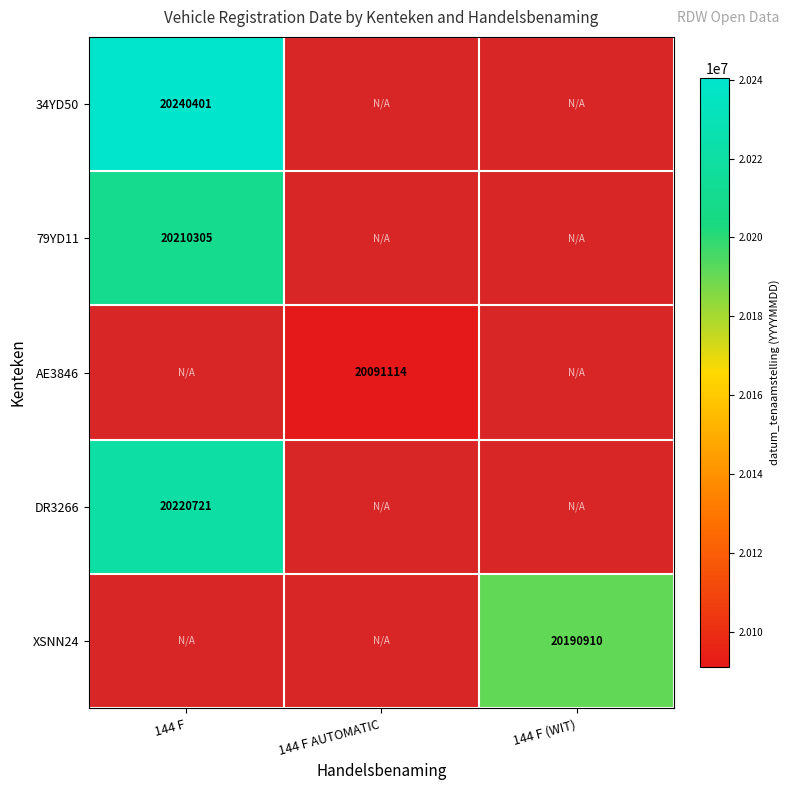

The value of 79YD11 at 144 F is 20210305. True or false?

True